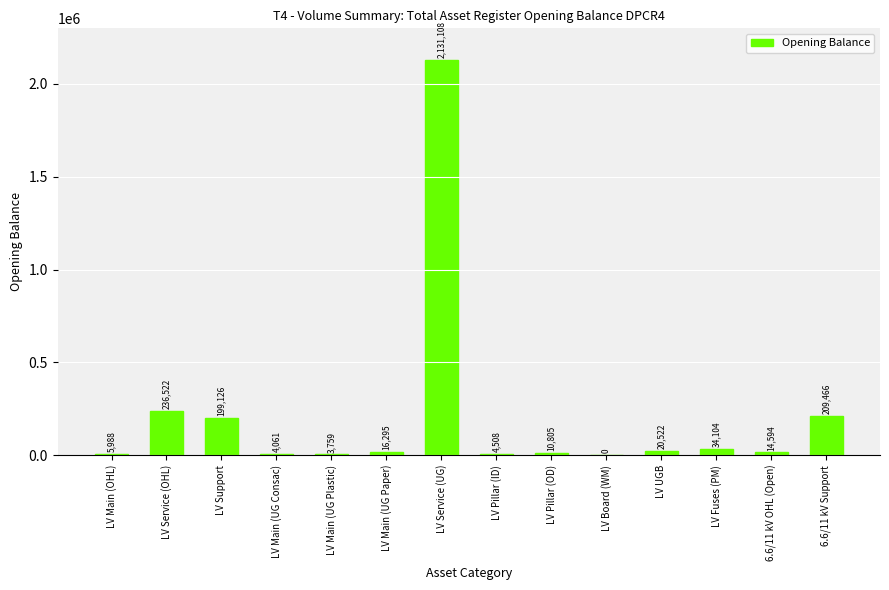

What is the difference between the values at LV Main (UG Plastic) and 6.6/11 kV Support?

205706.5